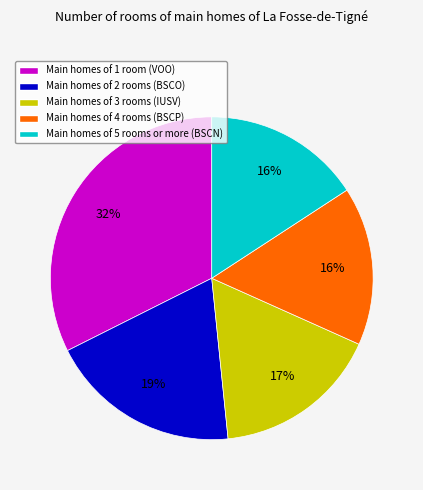

Approximately how many times larger is the value at Main homes of 5 rooms or more (BSCN) compared to Main homes of 2 rooms (BSCO)?

0.8